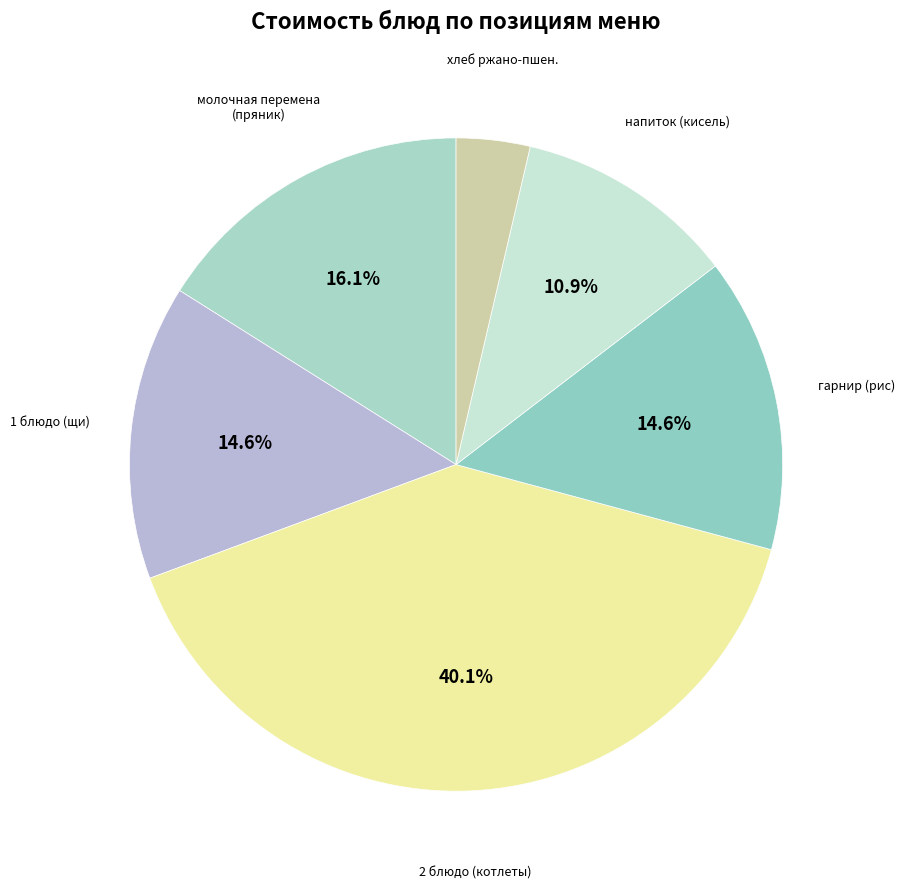

Does any single category account for the majority?

No